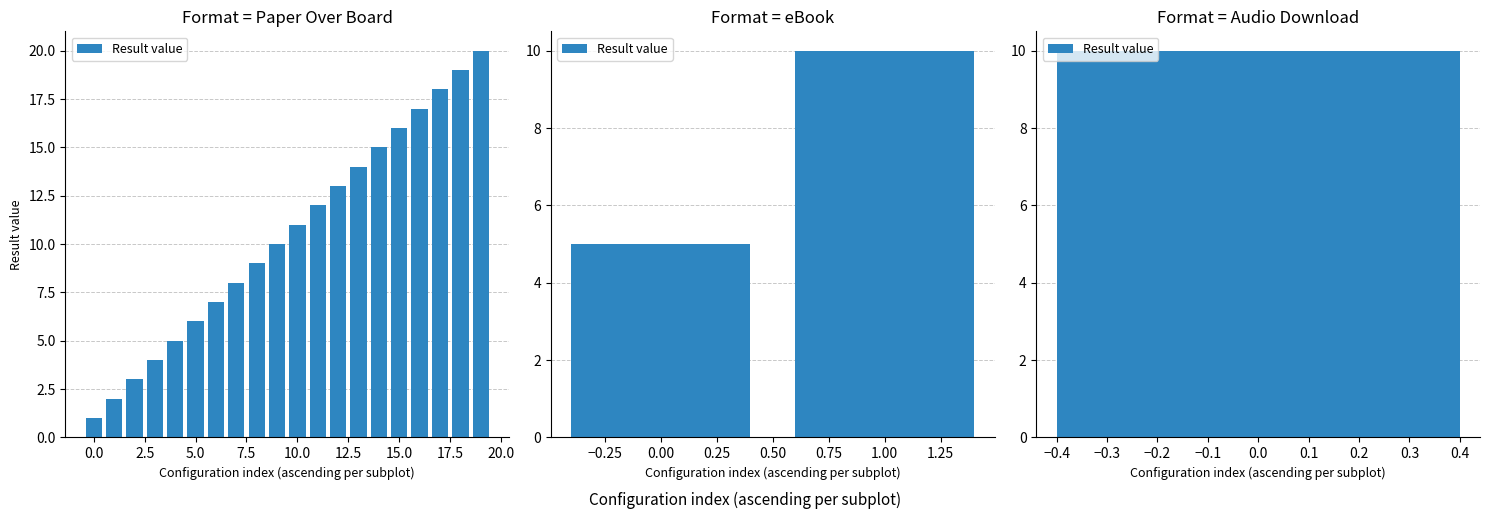

True or false: the data shows 10 at 0.0.

True